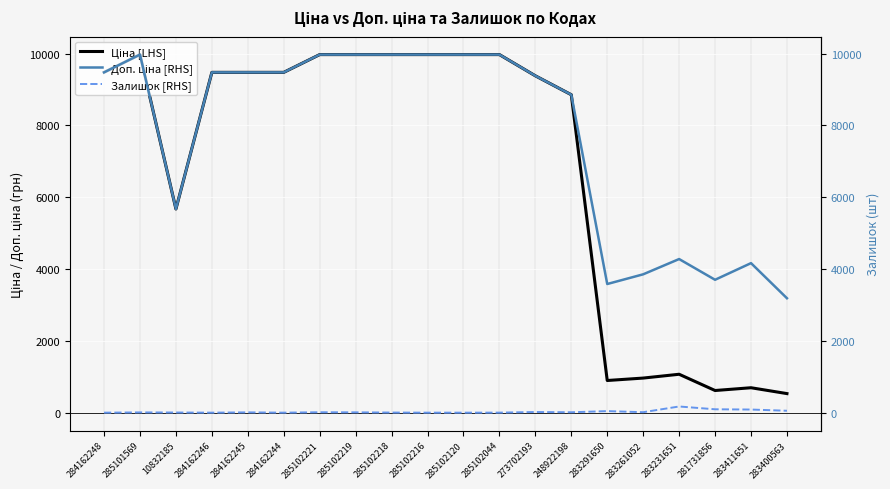

What are all the series names shown in the legend?

Ціна [LHS], Доп. ціна [RHS], Залишок [RHS]